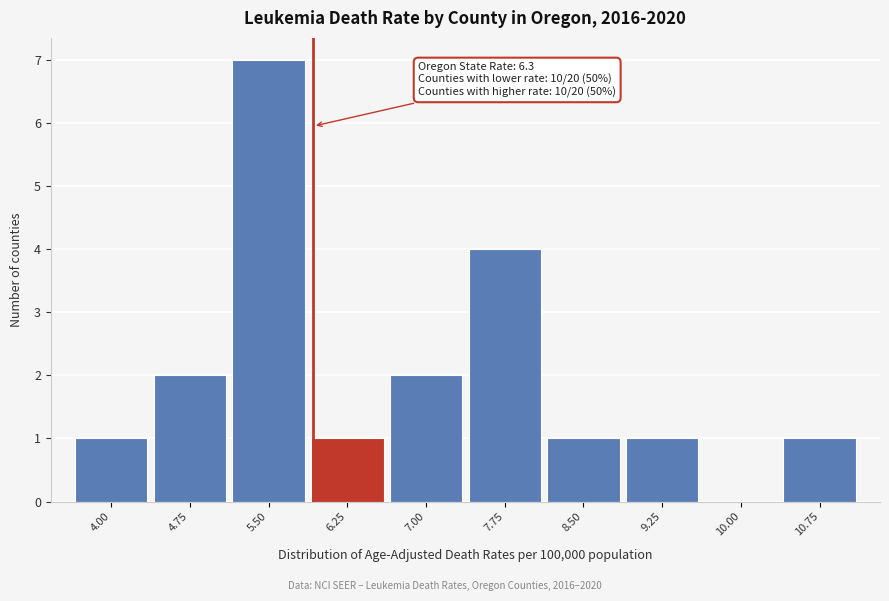

Reading left to right, list all the values displayed in this chart.

4.00=1	4.75=2	5.50=7	6.25=1	7.00=2	7.75=4	8.50=1	9.25=1	10.00=0	10.75=1